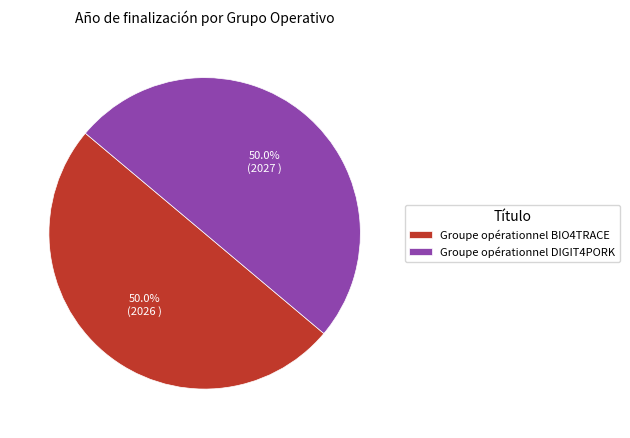

Is the sum of Groupe opérationnel BIO4TRACE and Groupe opérationnel DIGIT4PORK greater than half?

Yes